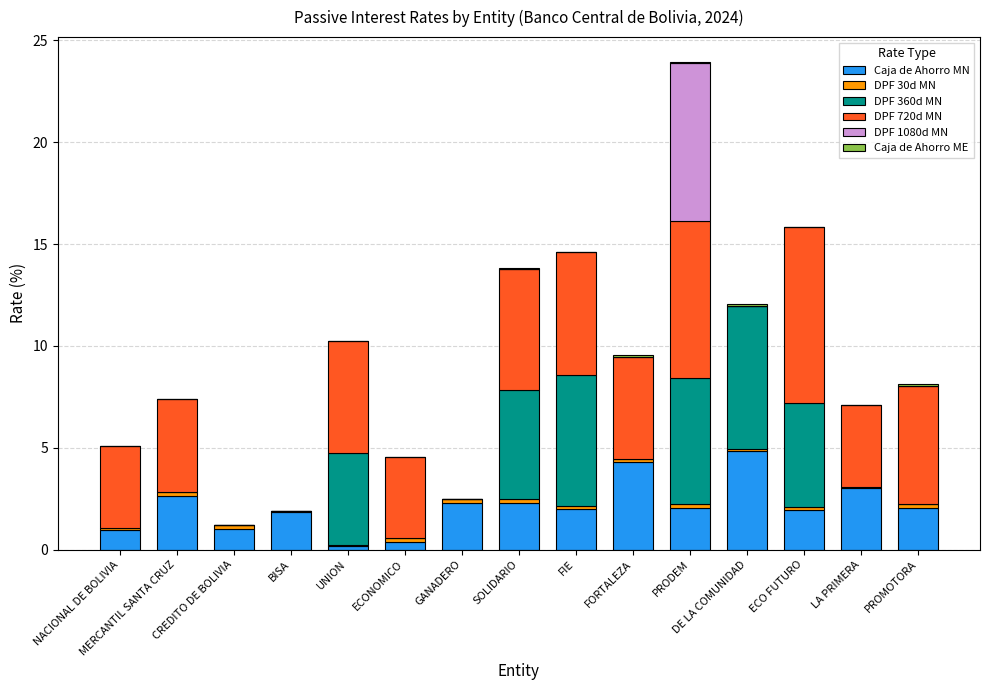

How many distinct data groups are displayed?

6